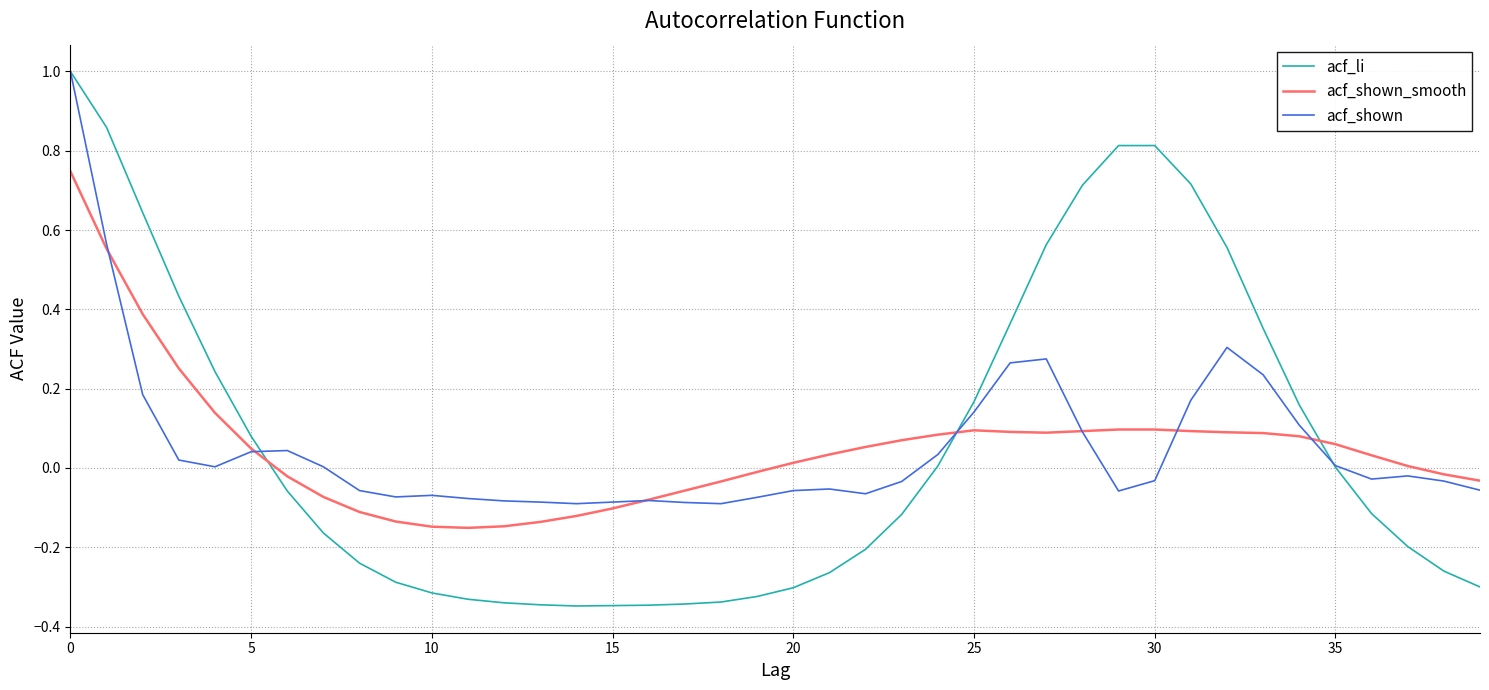

How many times do acf_li and acf_shown_smooth cross each other?

3